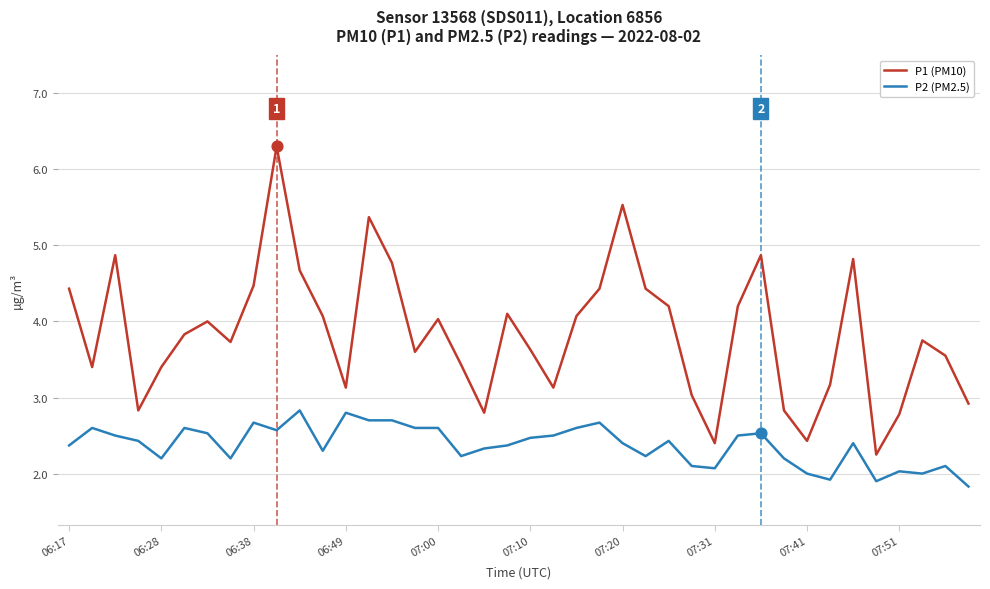

Which series has the largest total across all categories?

P1 (PM10)